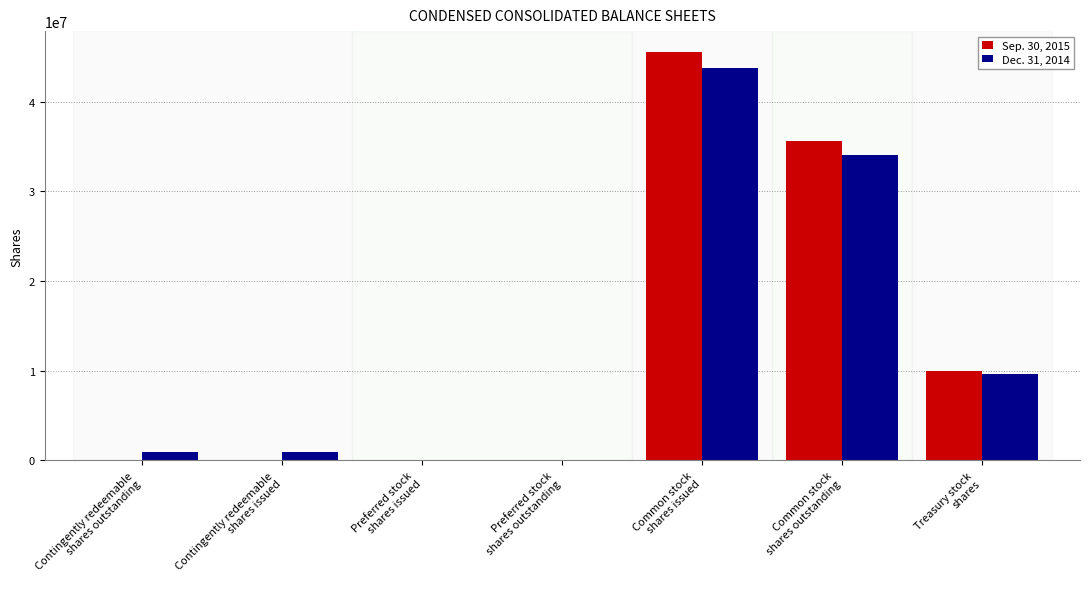

What are all the series names shown in the legend?

Sep. 30, 2015, Dec. 31, 2014